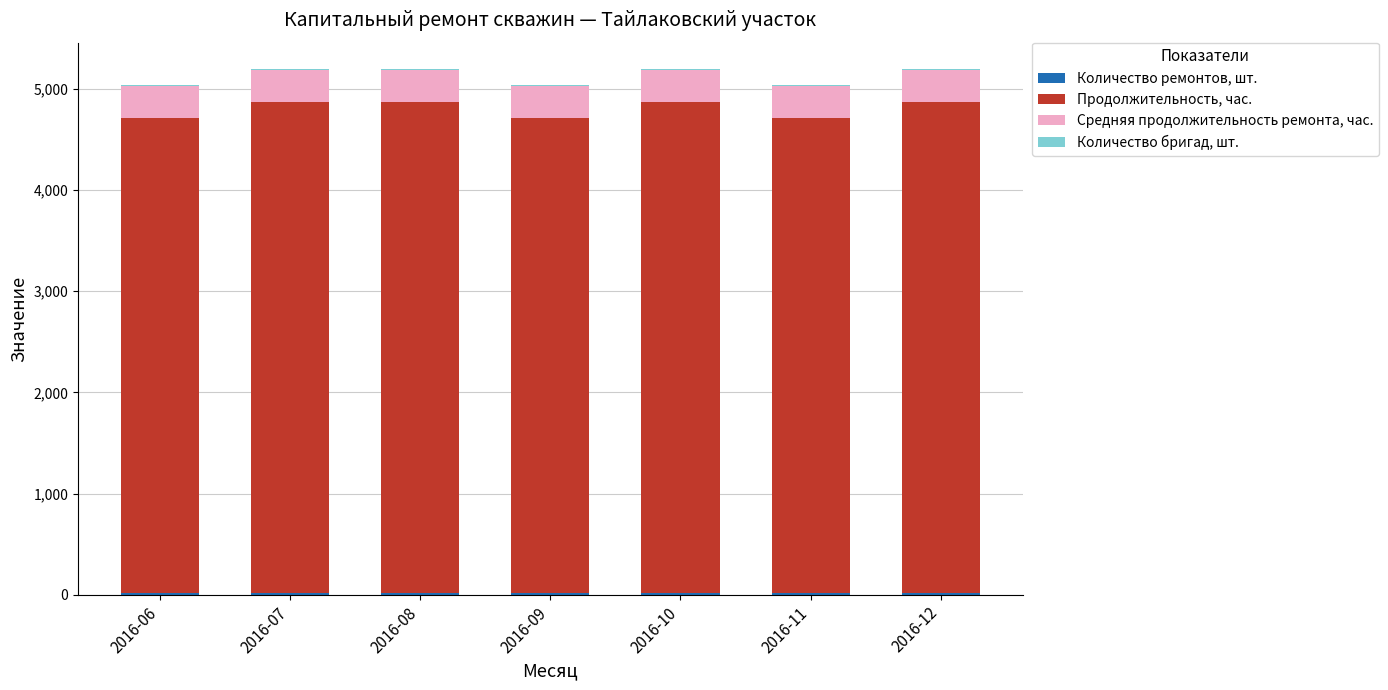

Which series changed the most between 2016-09 and 2016-12?

Продолжительность, час.